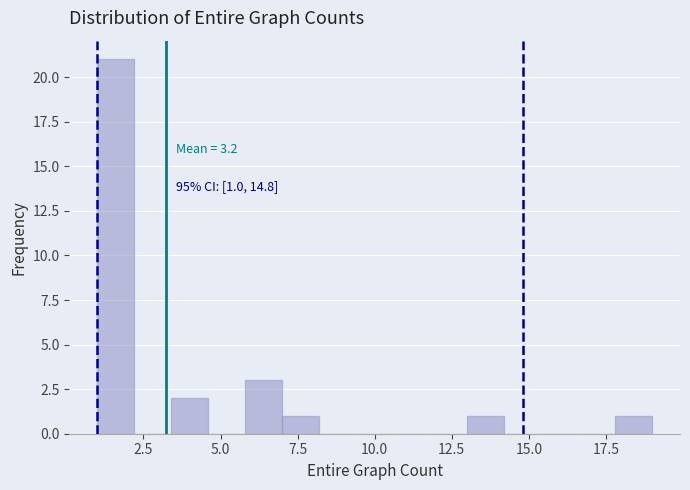

Read against the x-axis, roughly where is the centre of the tallest bar?

1.5